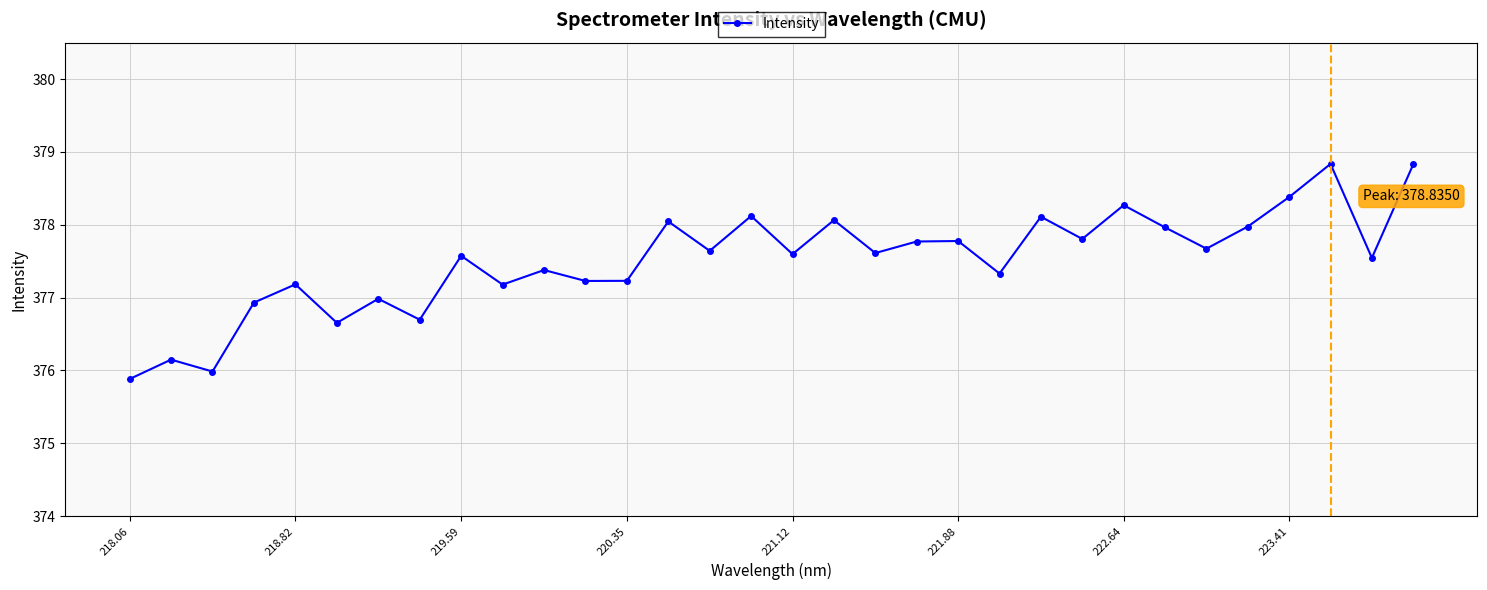

How many categories are shown in the chart?

32